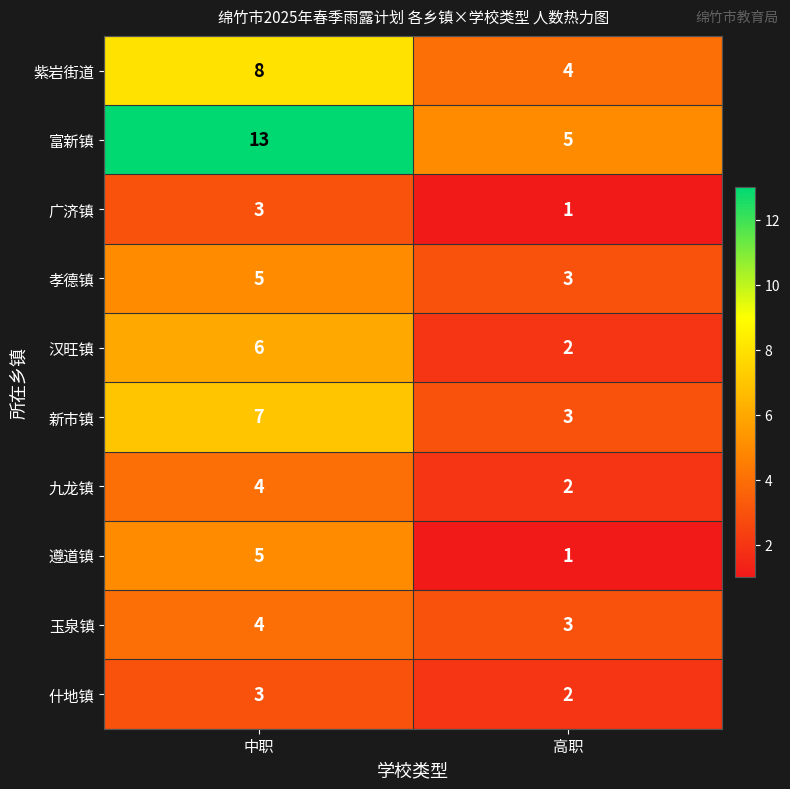

True or false: 汉旺镇 has a value of 2 at 高职.

True